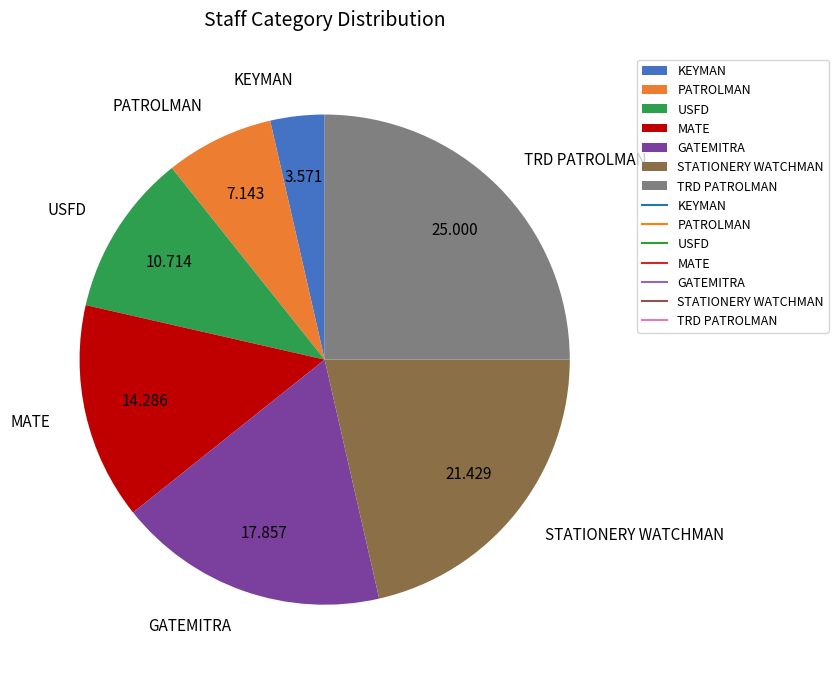

How many segments does this pie chart have?

7